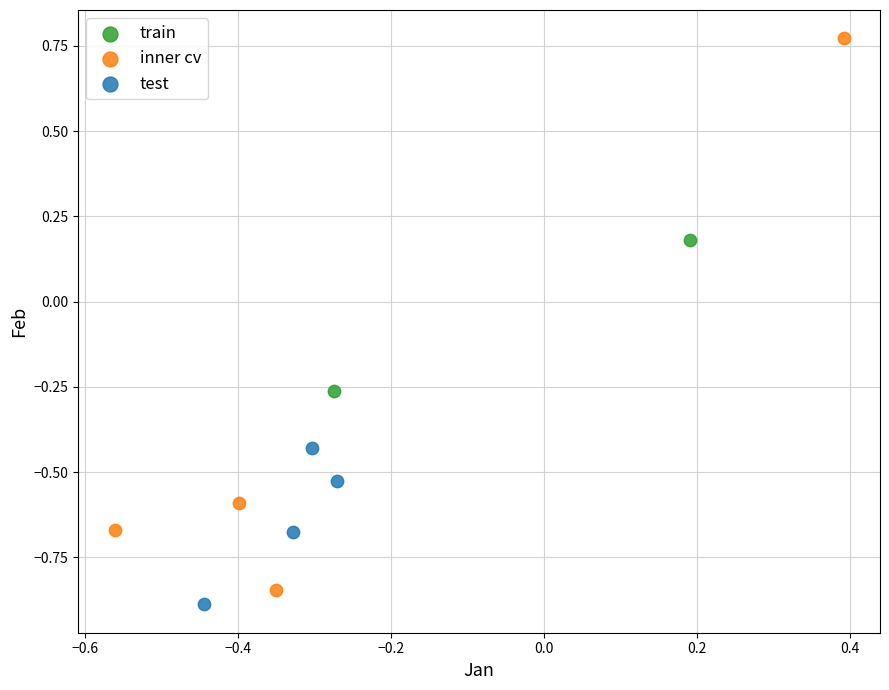

Which series has the widest spread of Y values?

inner cv